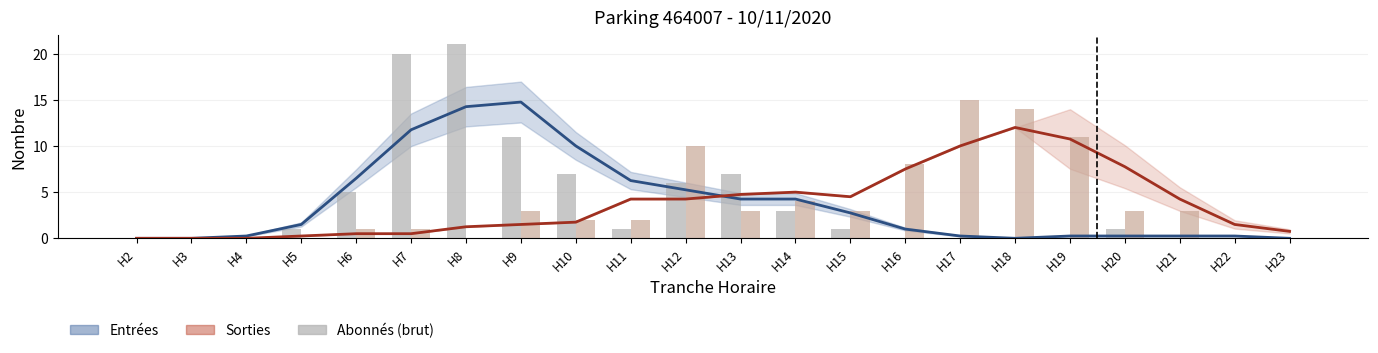

What is the difference between the second highest and second lowest values in the Entrées (lissé) series?

14.2